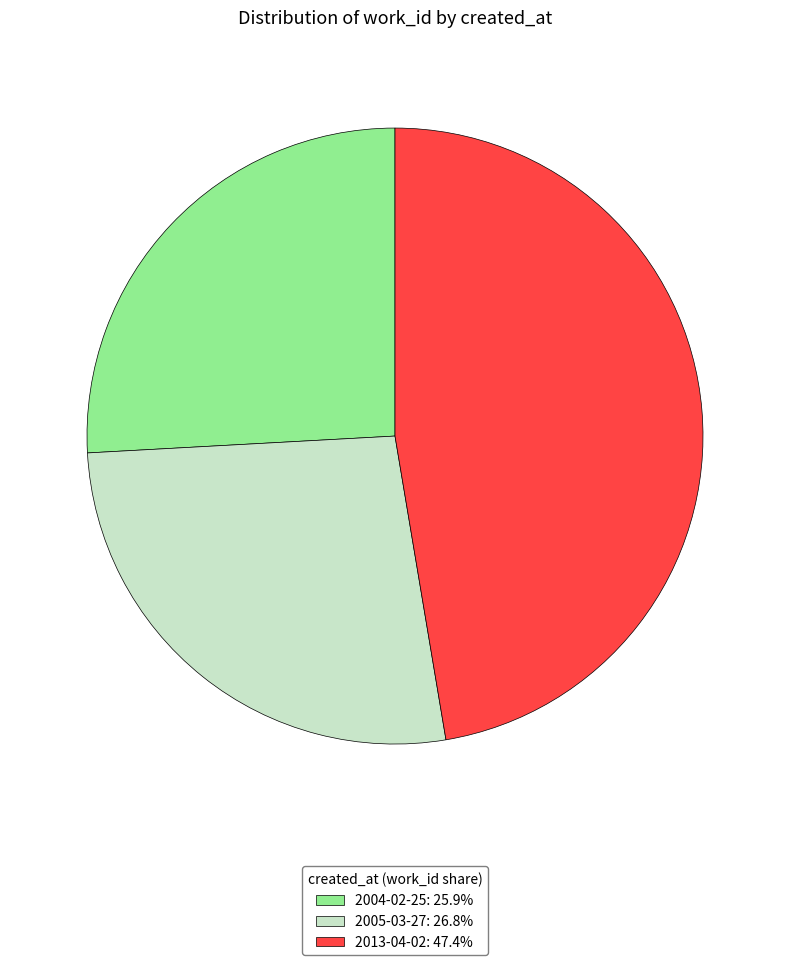

What is the ratio of the value at 2013-04-02 to the value at 2005-03-27?

1.8